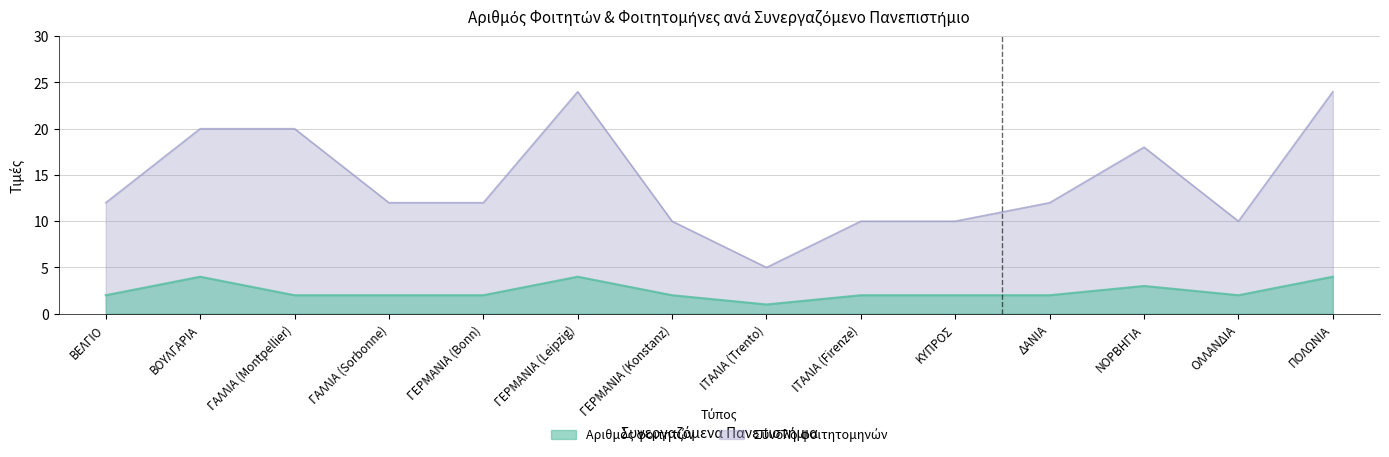

True or false: Αριθμός φοιτητών has a value of 2 at ΟΛΛΑΝΔΙΑ.

True